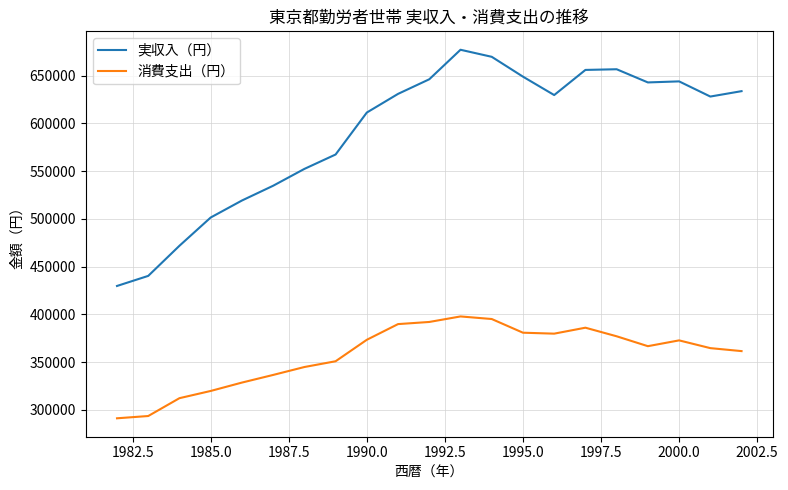

True or false: 実収入（円） and 消費支出（円） cross at least once.

False